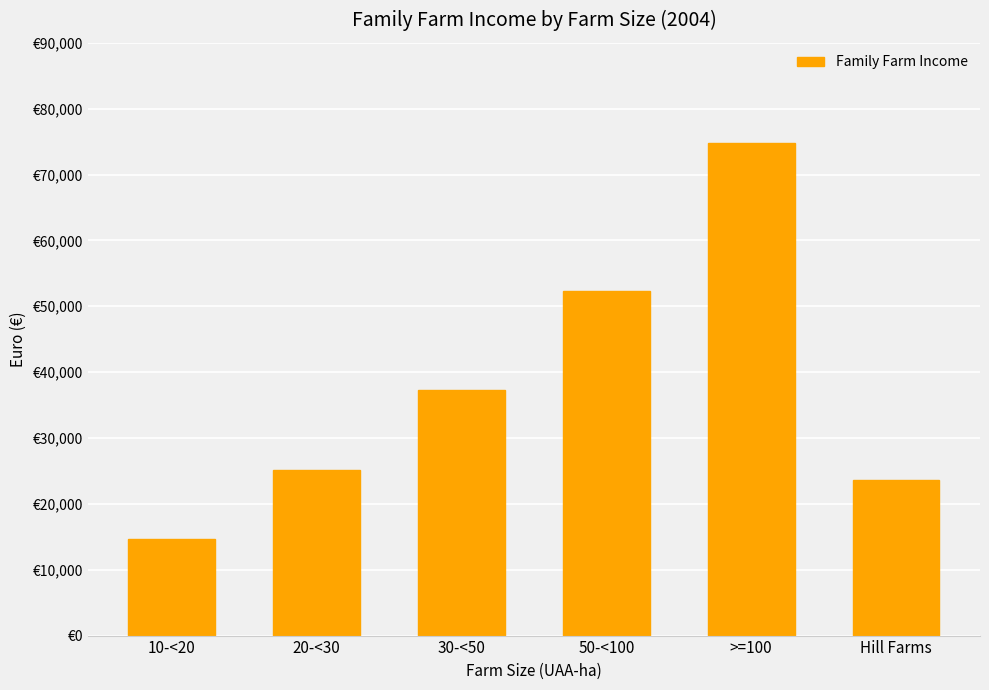

Are the bars horizontal?

No